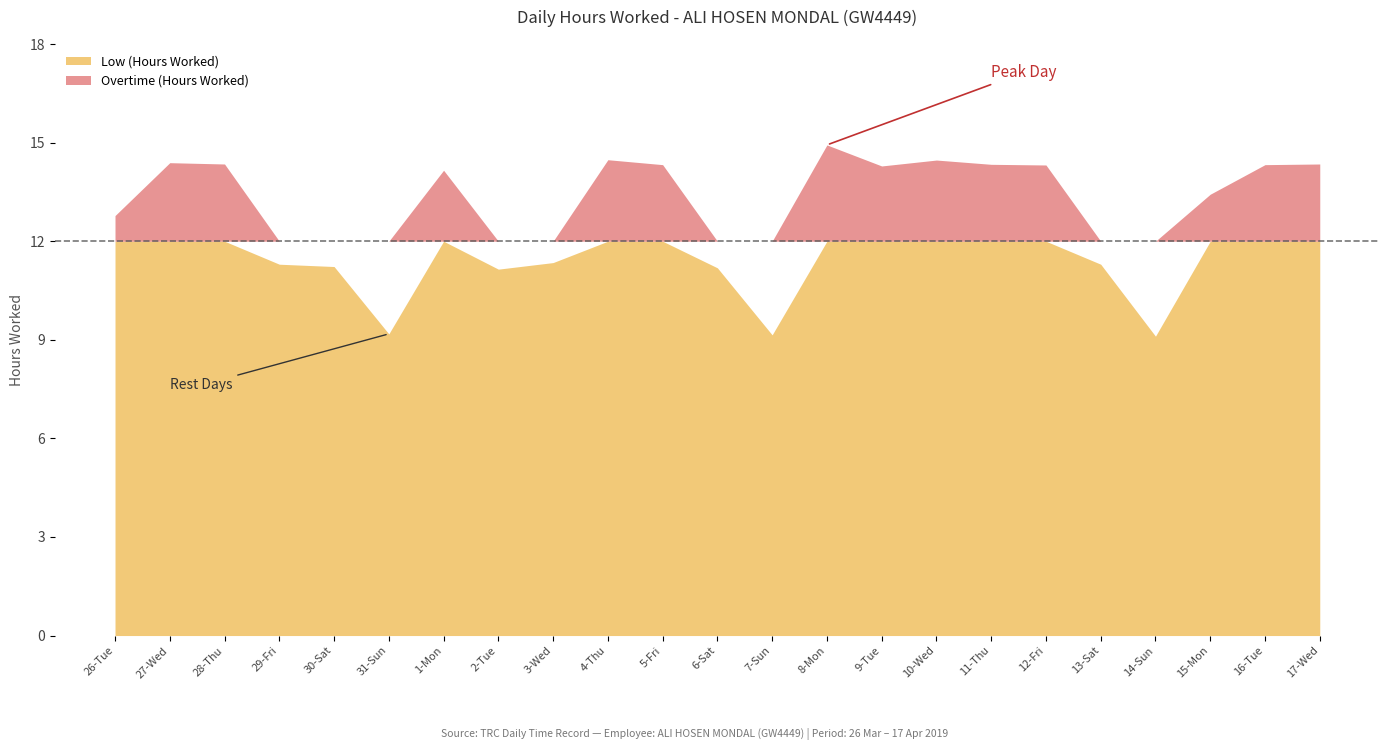

How many values are below 14?

11